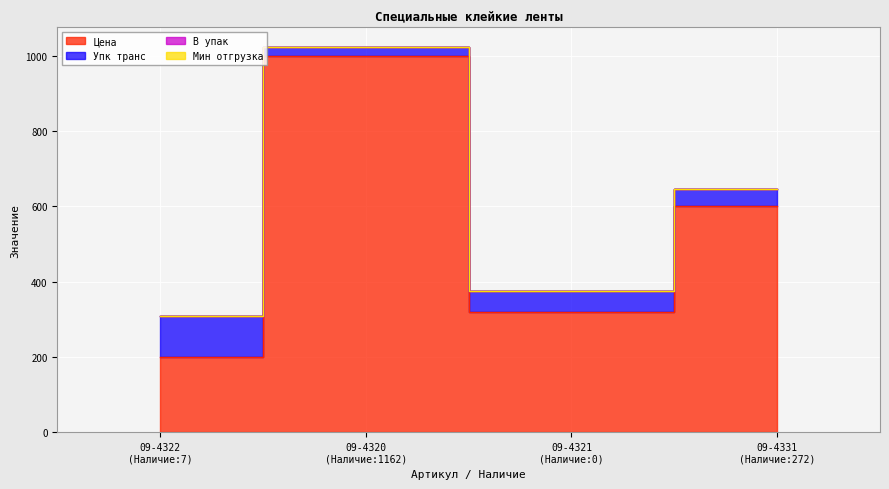

At which label is Упк транс closest to 66?

09-4321
(Наличие:0)